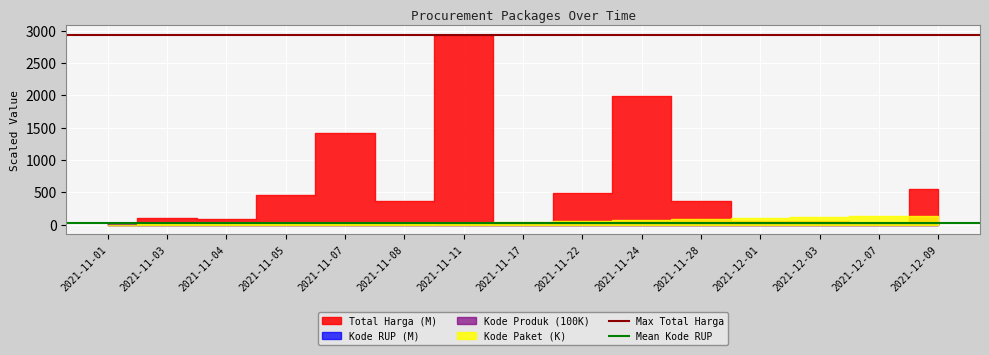

What is the minimum value shown in the chart?

30.1